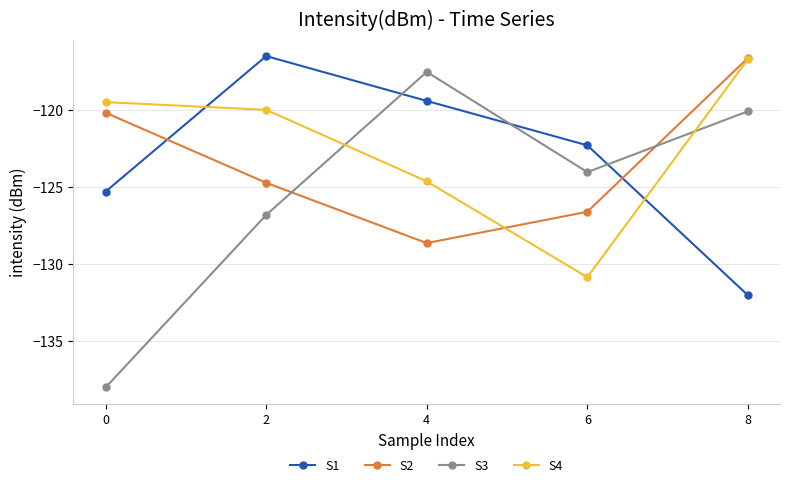

Reading left to right, extract all data points from this chart.

S1: -125.3	-116.5	-119.4	-122.3	-132.0
S2: -120.2	-124.7	-128.6	-126.6	-116.6
S3: -138.0	-126.8	-117.5	-124.0	-120.1
S4: -119.5	-120.0	-124.6	-130.8	-116.7